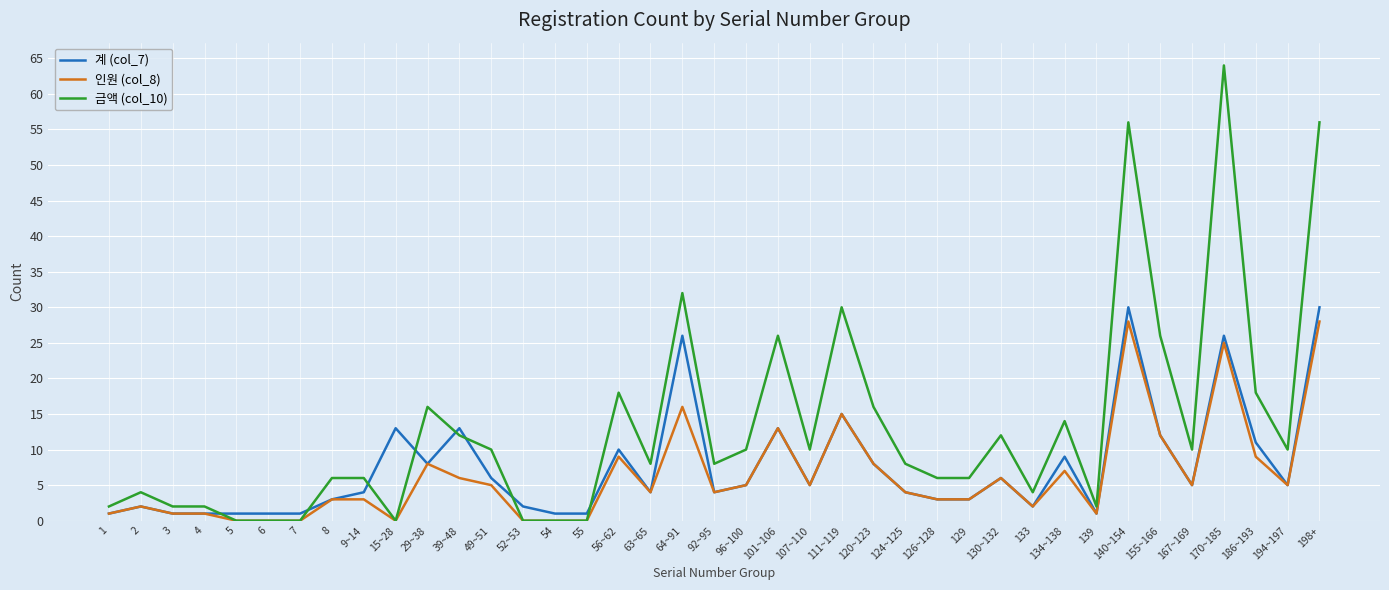

Which label corresponds to the largest value in the chart?

170~185